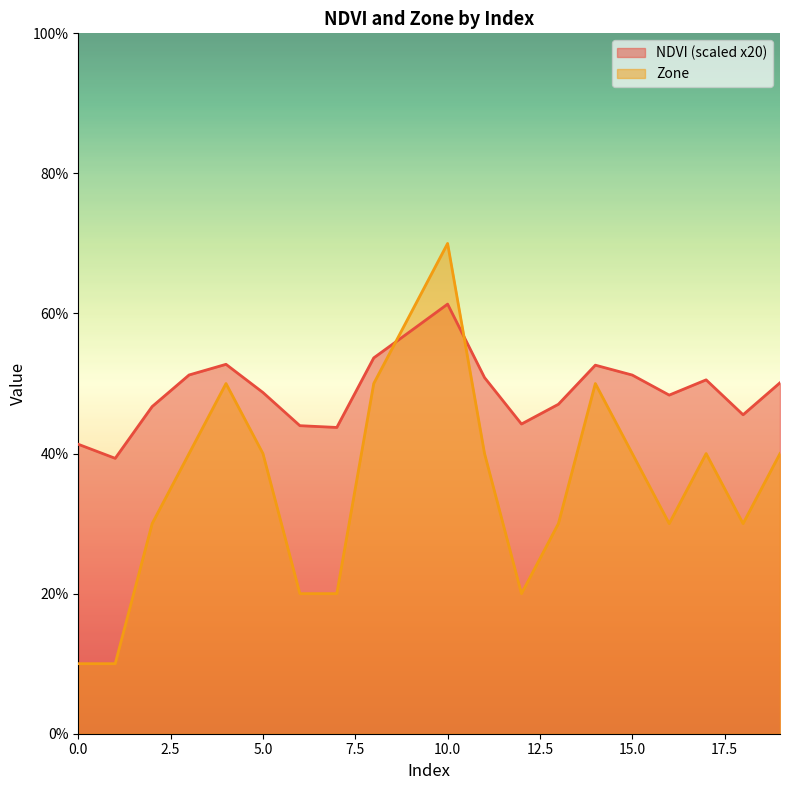

At how many categories does at least one series exceed 4?

19